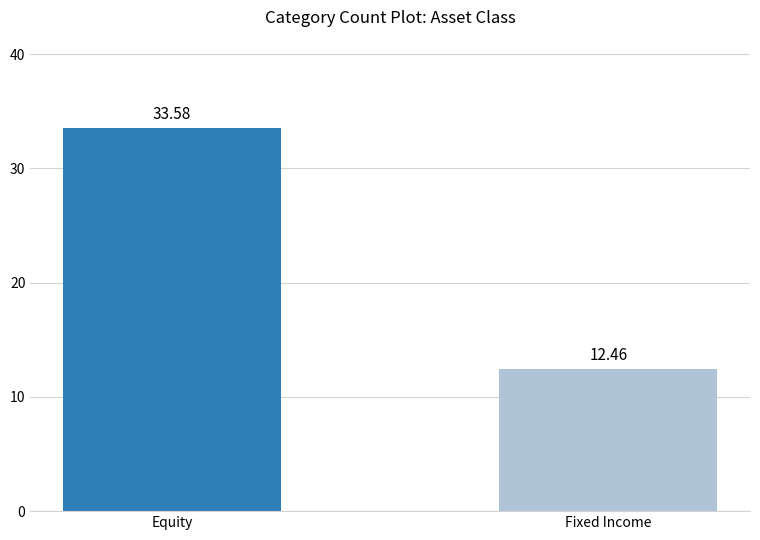

What is the value of the 1st bar from the left?

33.6